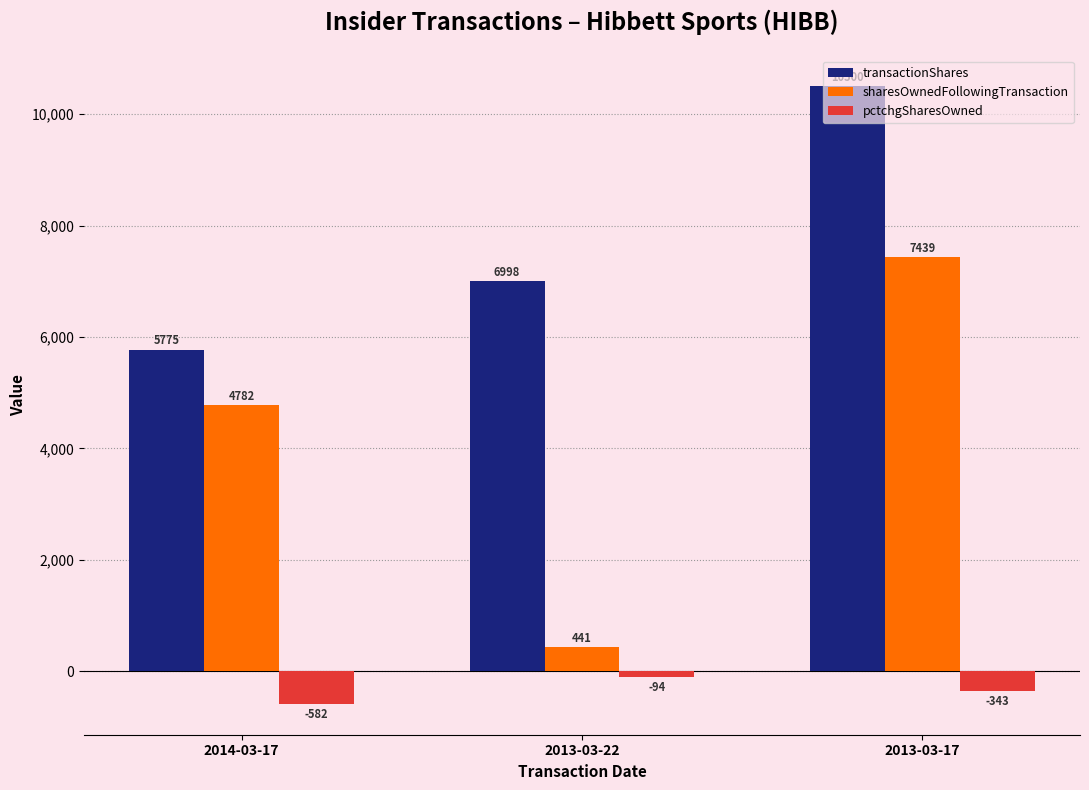

At which category does the chart reach its peak across all series?

2013-03-17